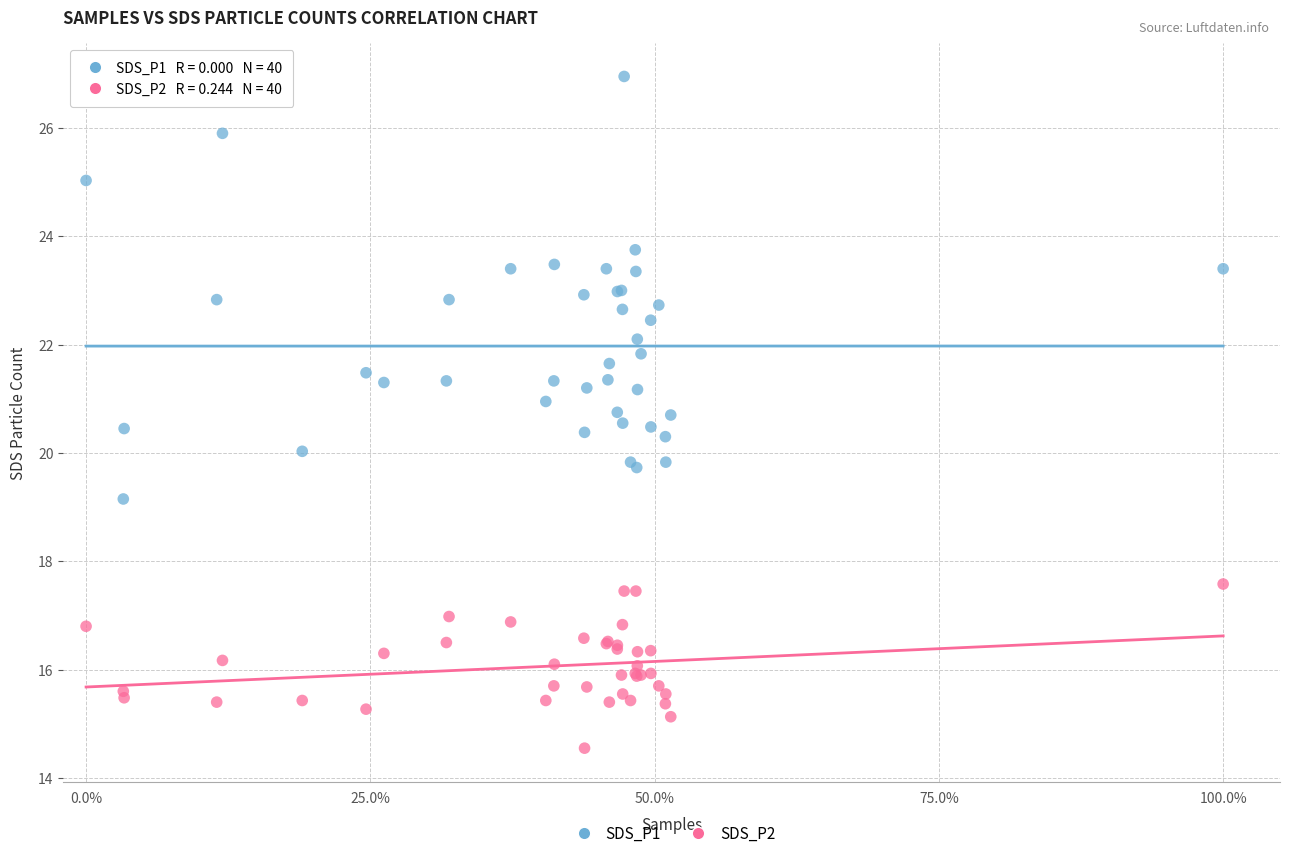

Which series reaches the maximum Y coordinate?

SDS_P1